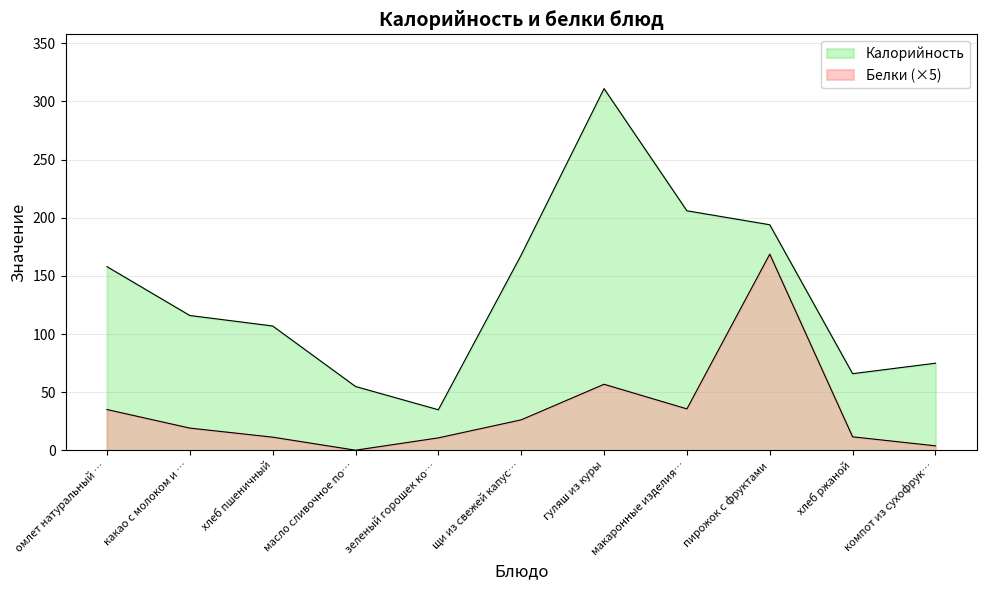

Reading left to right, what are all the values shown in this chart?

Калорийность: 158.0	116.0	107.0	55.0	35.0	168.0	311.0	206.0	194.0	66.0	75.0
Белки: 35.2	19.2	11.4	0.2	10.8	26.3	56.9	35.8	168.8	11.8	4.0